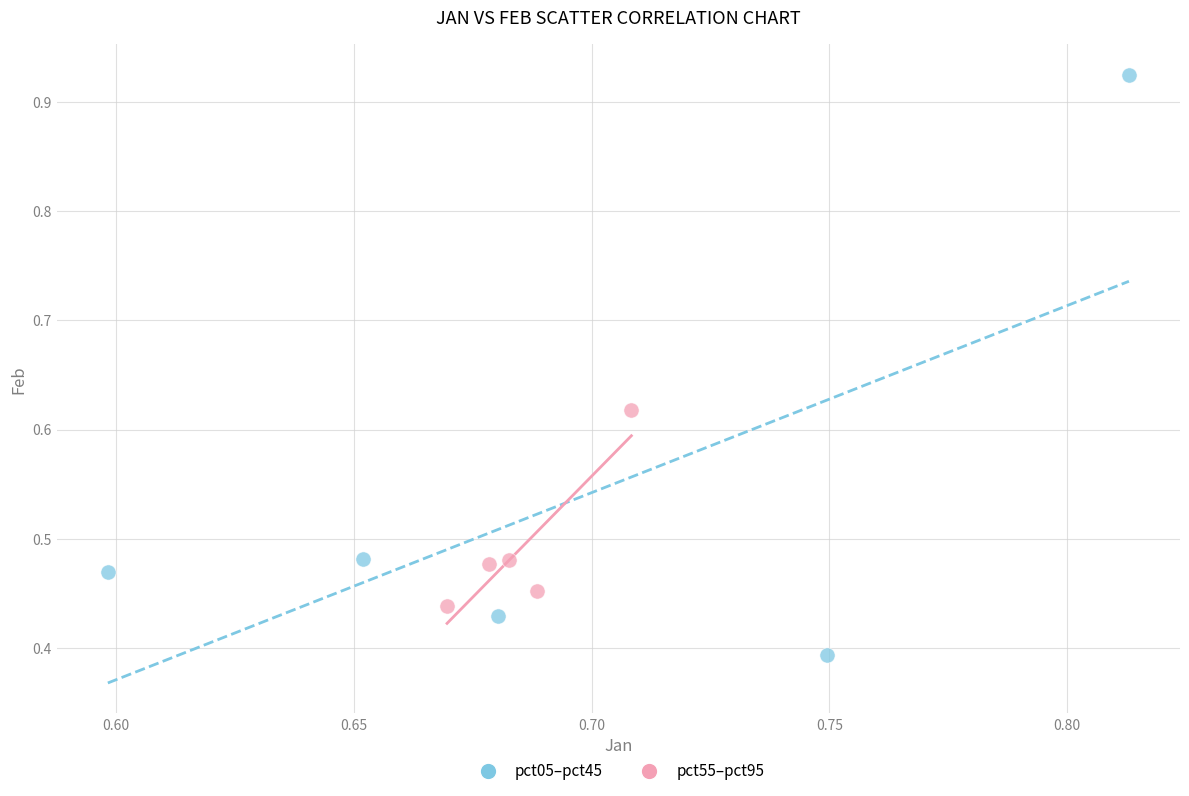

Which series has the largest Y range (max minus min)?

pct05–pct45